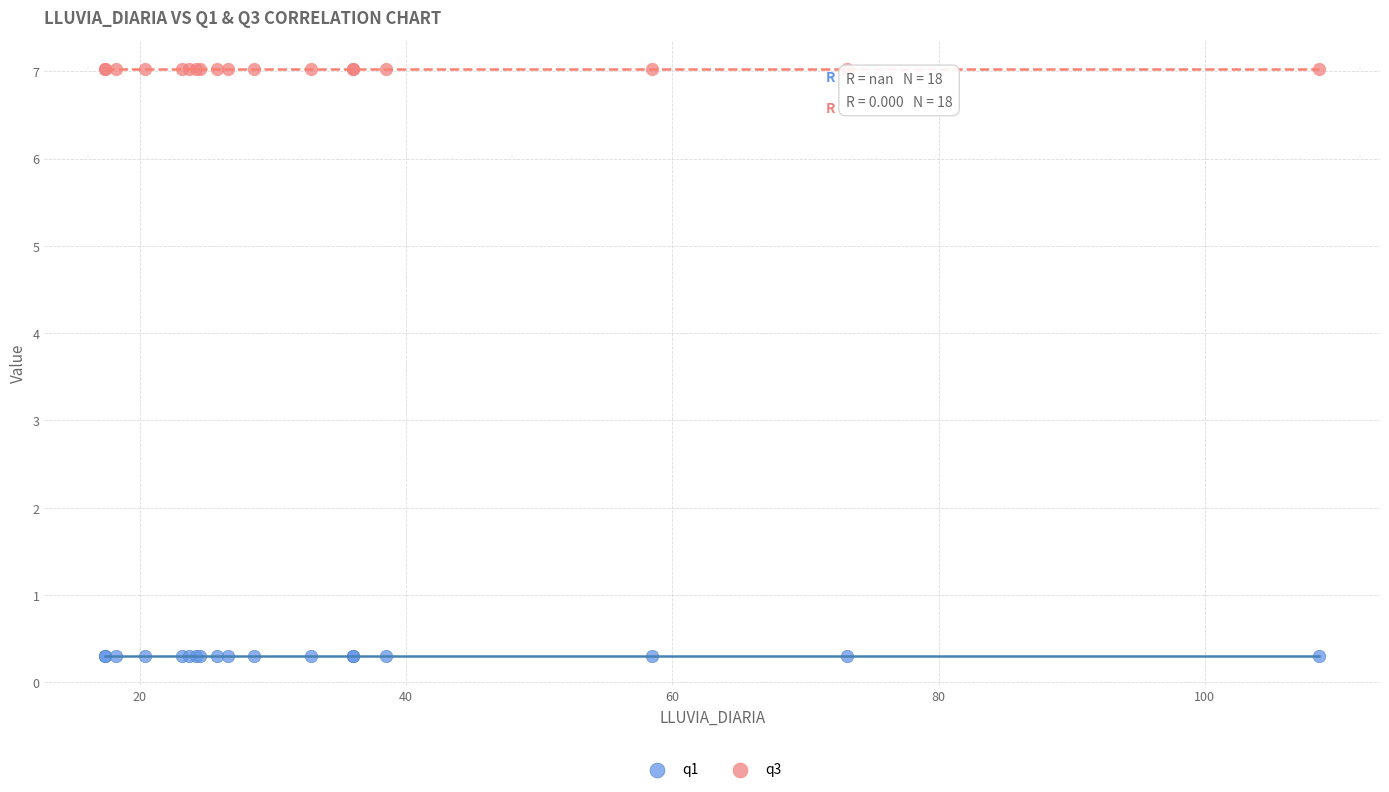

Which series reaches the maximum Y coordinate?

q3